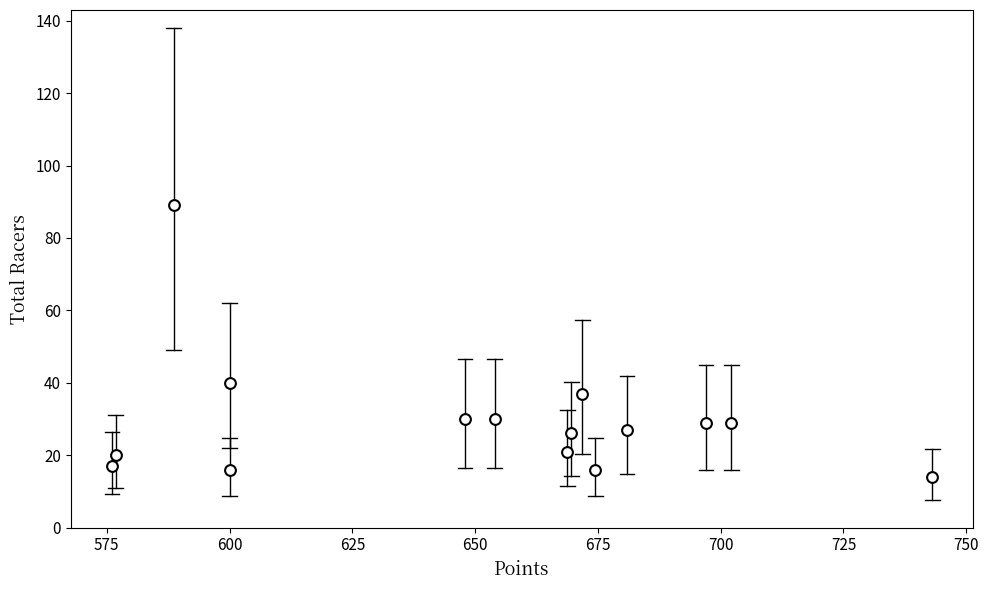

What Y value in the scatter plot is closest to 51?

40